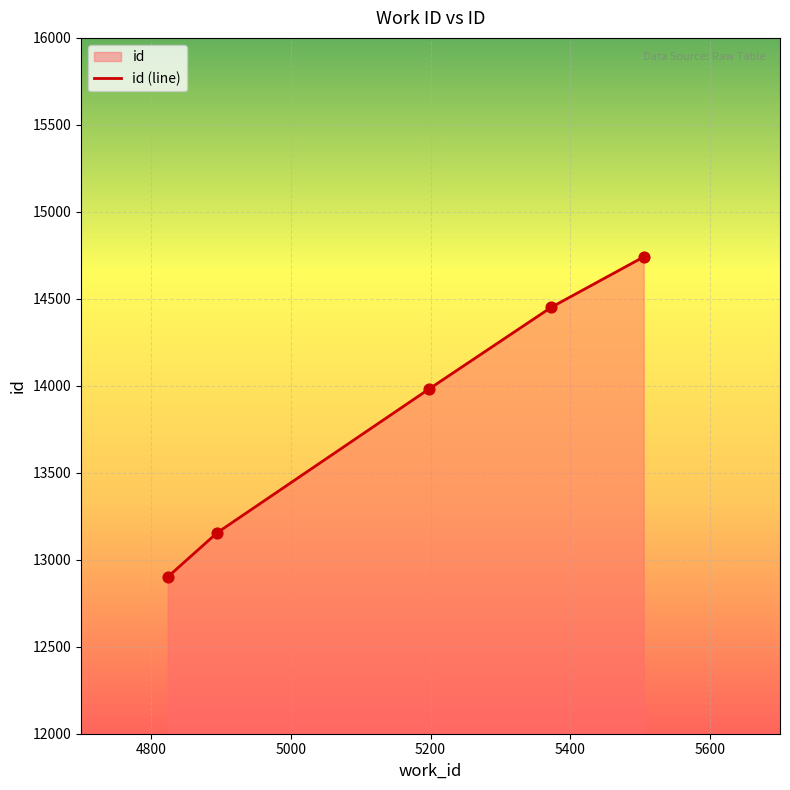

True or false: the data has more than 2 interior local peaks.

False